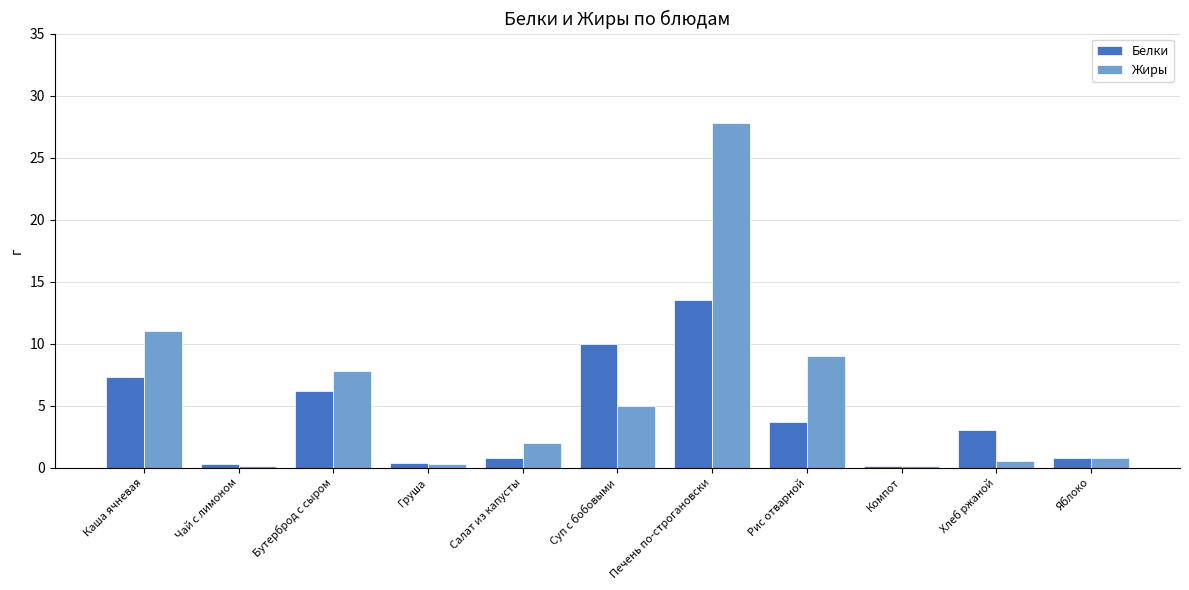

Which series changed the most between Бутерброд с сыром and Груша?

Жиры